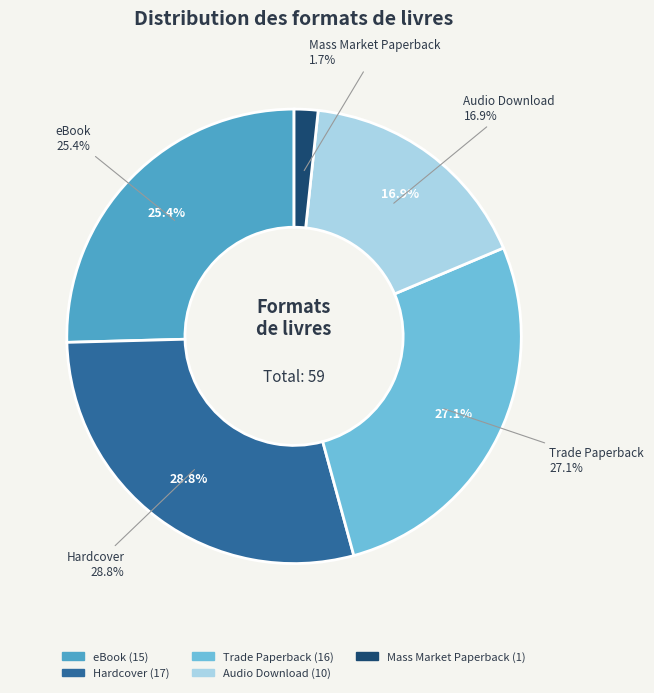

Which category has the smallest portion of the pie?

Mass Market Paperback